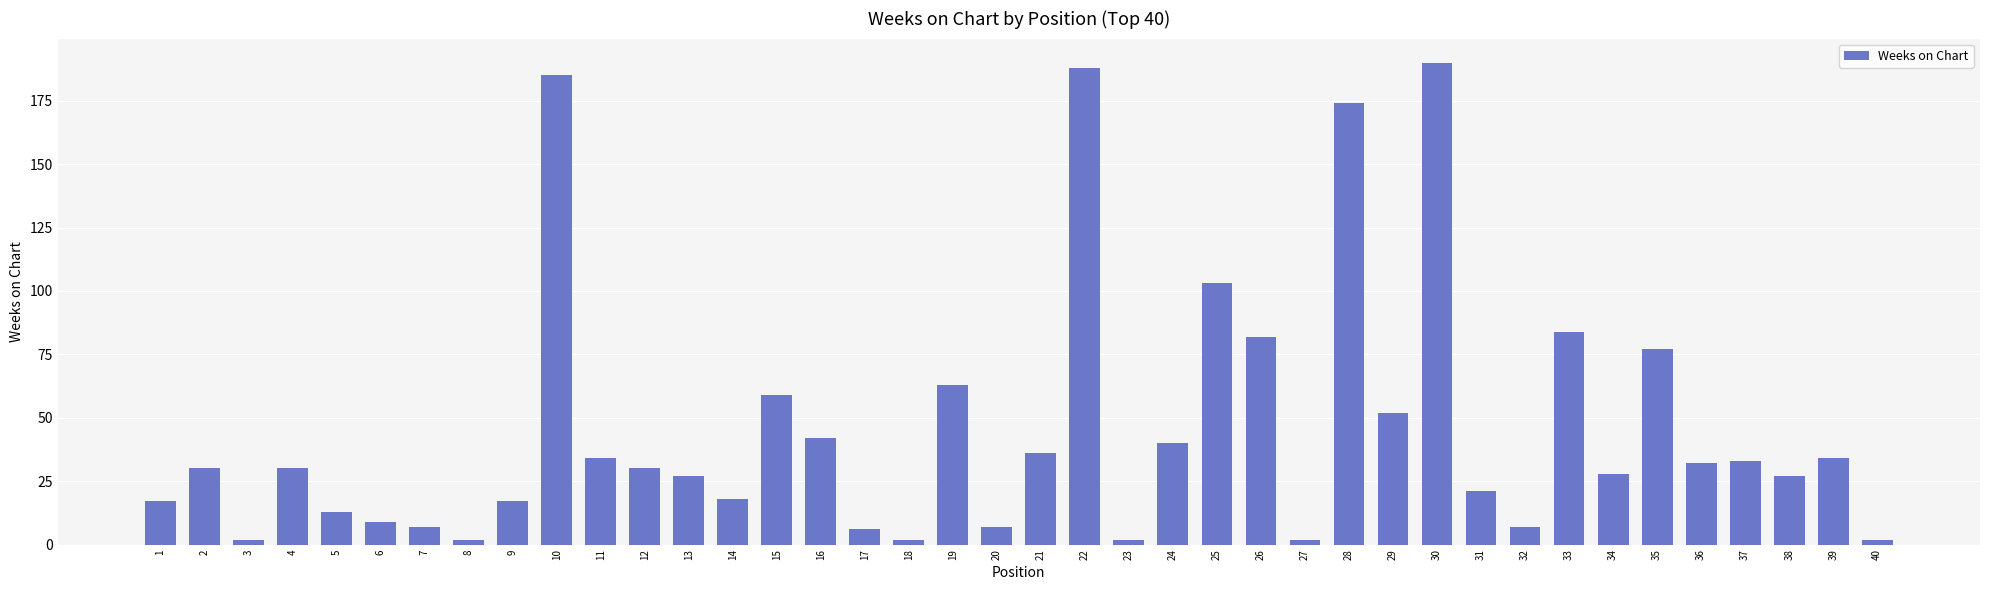

Reading right to left, what are all the values shown in this chart?

40=2	39=34	38=27	37=33	36=32	35=77	34=28	33=84	32=7	31=21	30=190	29=52	28=174	27=2	26=82	25=103	24=40	23=2	22=188	21=36	20=7	19=63	18=2	17=6	16=42	15=59	14=18	13=27	12=30	11=34	10=185	9=17	8=2	7=7	6=9	5=13	4=30	3=2	2=30	1=17